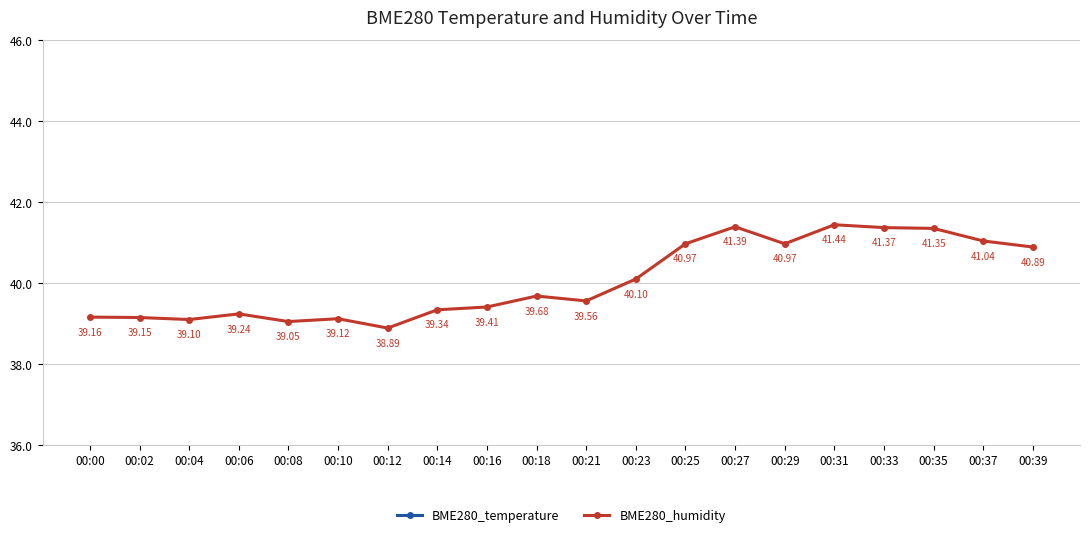

What is the difference between the maximum and minimum values in the BME280_humidity series?

2.5